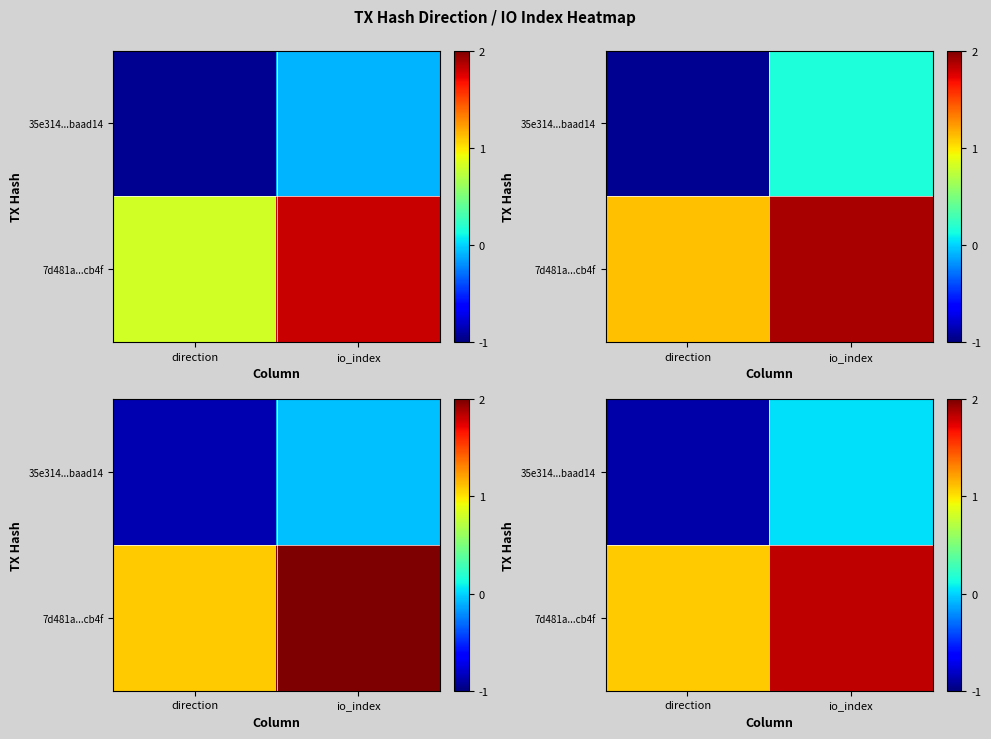

What is the maximum value shown in the chart?

1.8